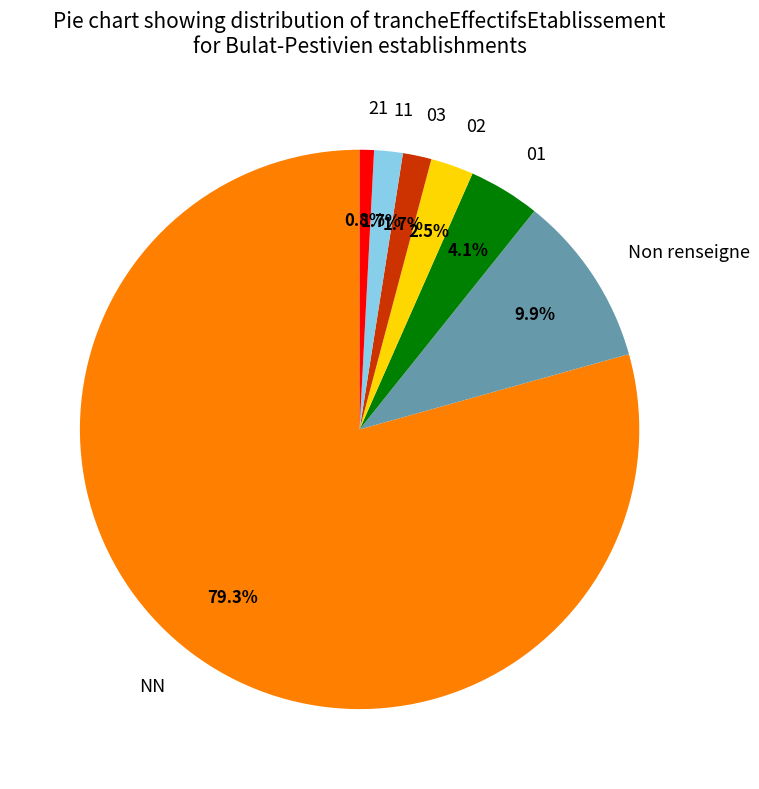

Is there a majority slice in this chart?

Yes